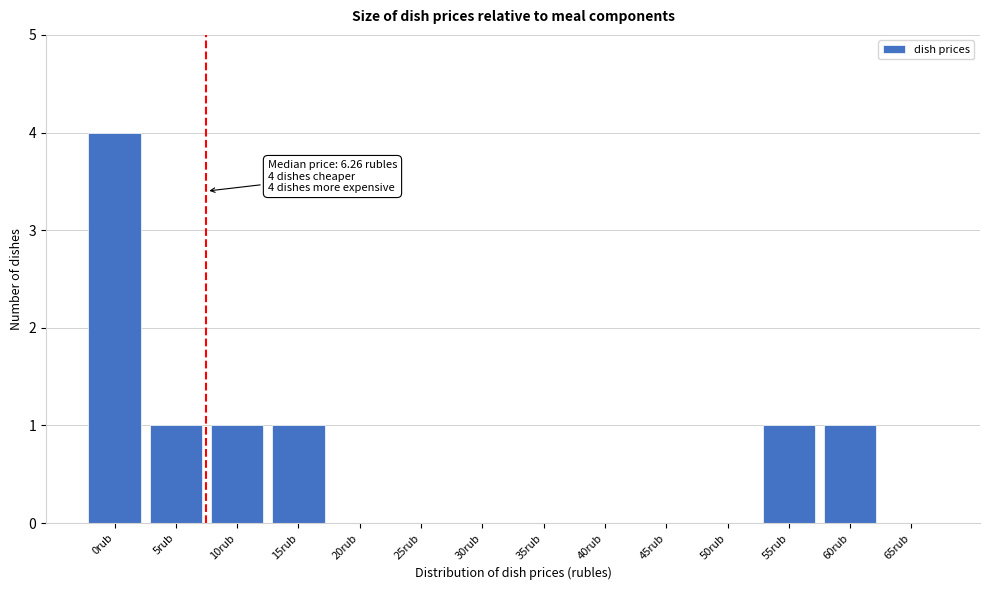

Reading left to right, what are all the values shown in this chart?

0rub=4	5rub=1	10rub=1	15rub=1	20rub=0	25rub=0	30rub=0	35rub=0	40rub=0	45rub=0	50rub=0	55rub=1	60rub=1	65rub=0